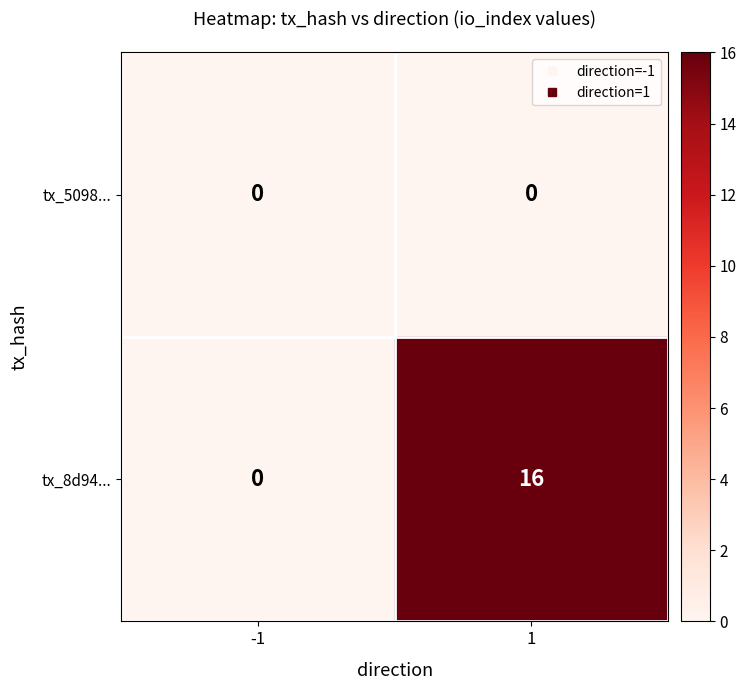

List the series in order of their peak value, lowest first.

tx_5098..., tx_8d94...